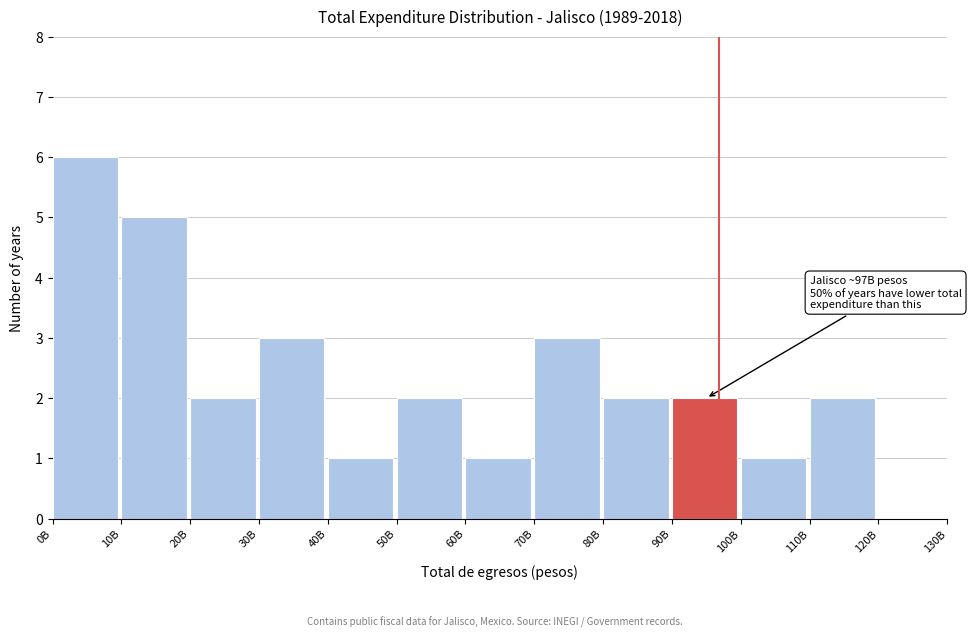

Reading left to right, list all the values displayed in this chart.

0B=6	10B=5	20B=2	30B=3	40B=1	50B=2	60B=1	70B=3	80B=2	90B=2	100B=1	110B=2	120B=0